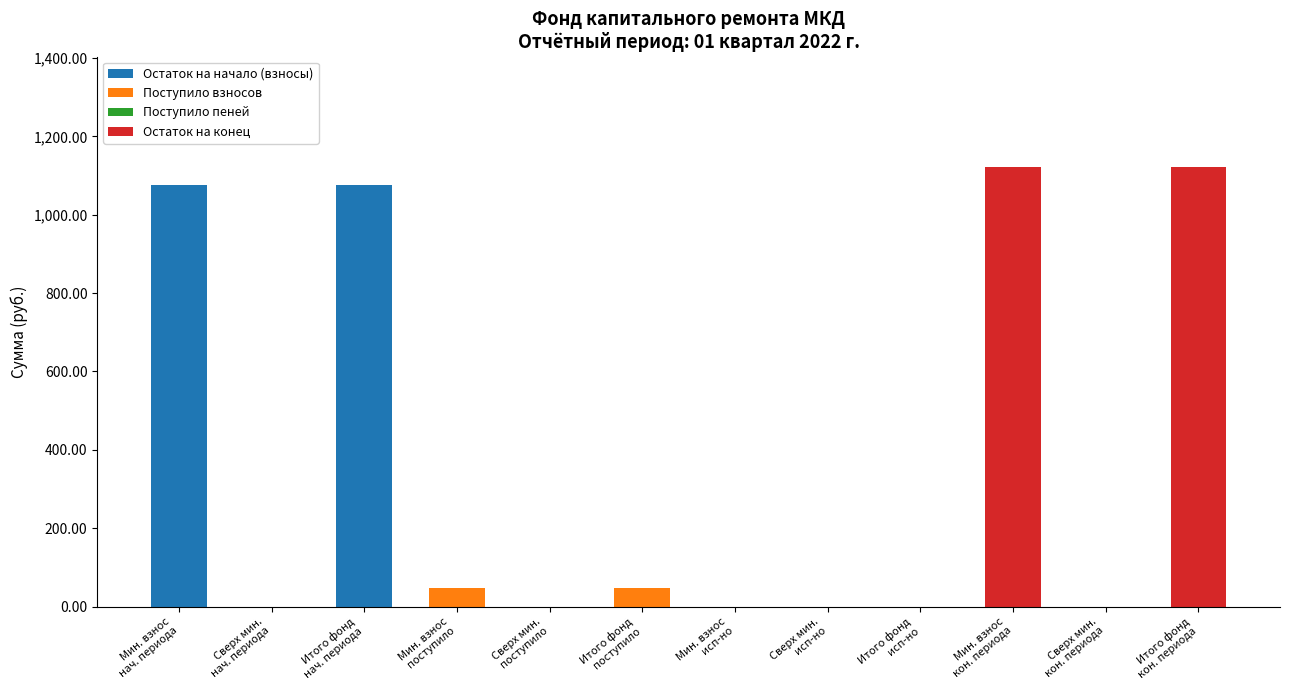

Which has a higher value, Итого фонд
нач. периода or Итого фонд
исп-но?

Итого фонд
нач. периода